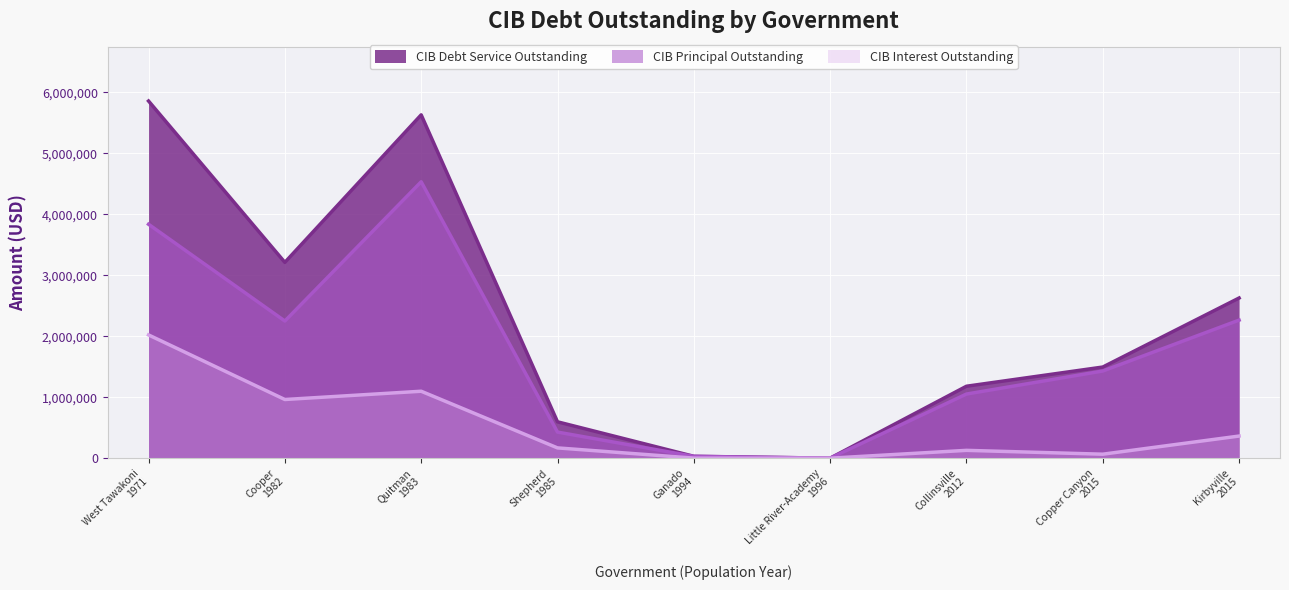

Reading left to right, extract all data points from this chart.

CIBPrincipalOutstanding: 3838000.0	2250000.0	4535000.0	428000.0	29666.4	0.0	1052000.0	1430000.0	2265000.0
CIBInterestOutstanding: 2022011.7	962500.0	1098171.0	168480.0	893.1	0.0	128255.4	65209.0	362911.0
CIBDebtServiceOutstanding: 5860011.7	3212500.0	5633171.0	596480.0	30559.5	0.0	1180255.4	1495209.0	2627911.0